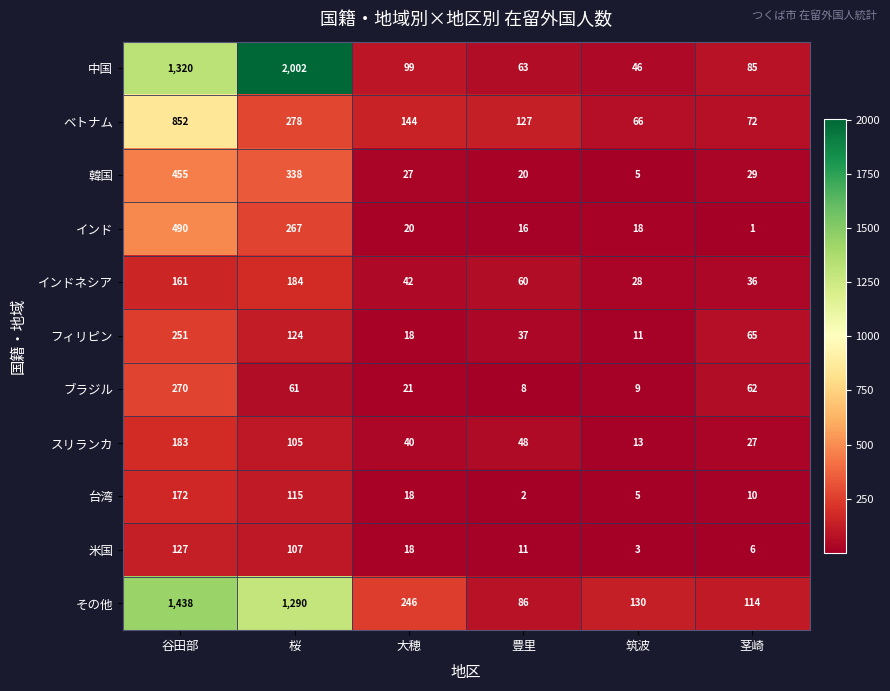

True or false: インドネシア has a value of 28 at 筑波.

True